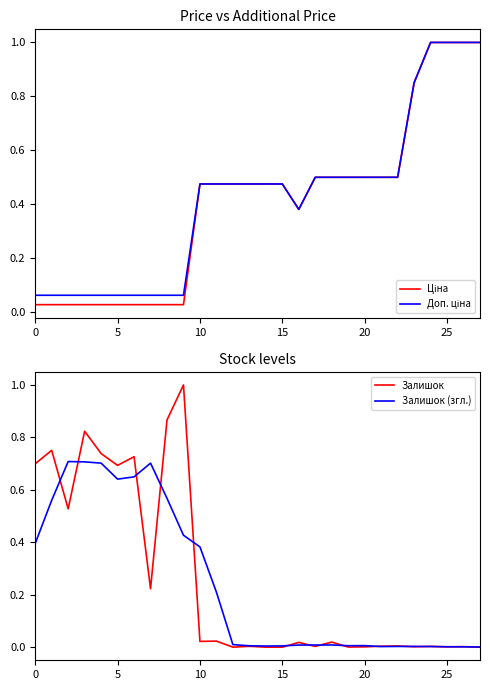

What is the average value of the Залишок series?

0.3